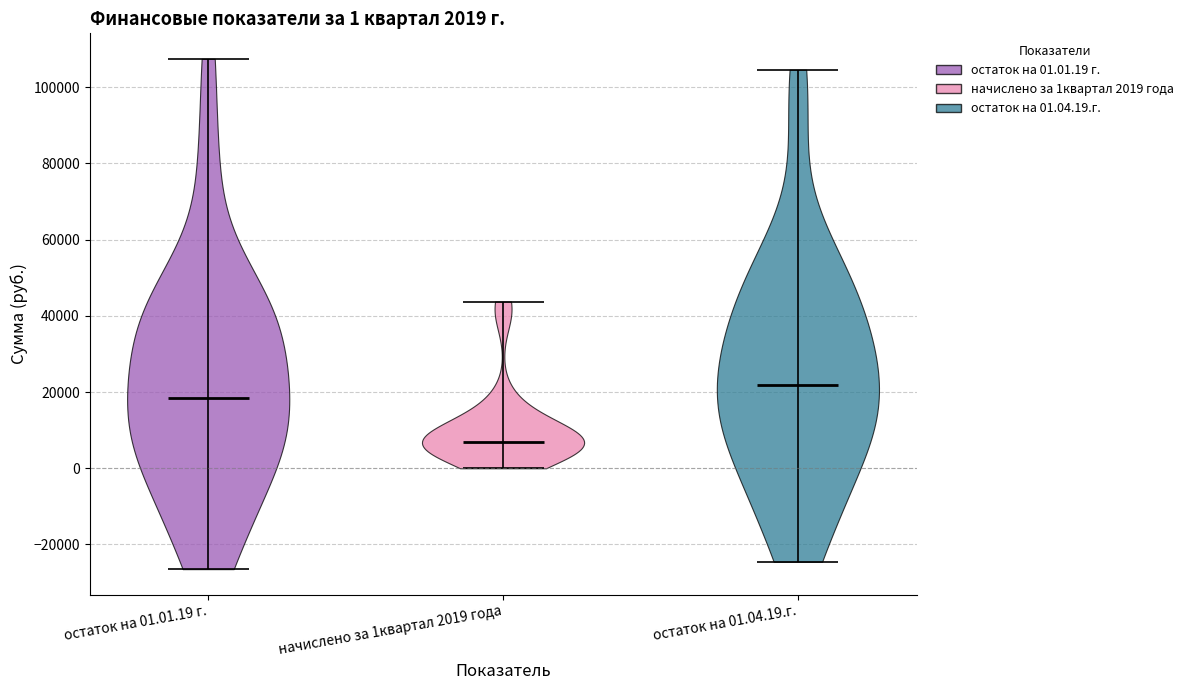

Which violin has the highest median line?

остаток на 01.04.19.г.